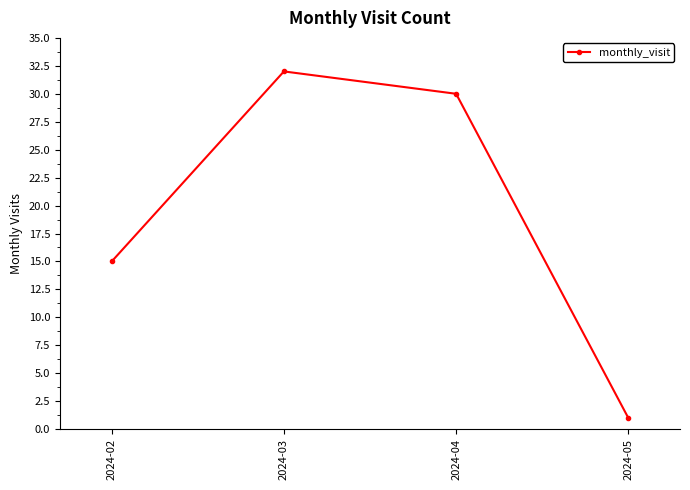

Rank the categories by value from lowest to highest.

2024-05, 2024-02, 2024-04, 2024-03